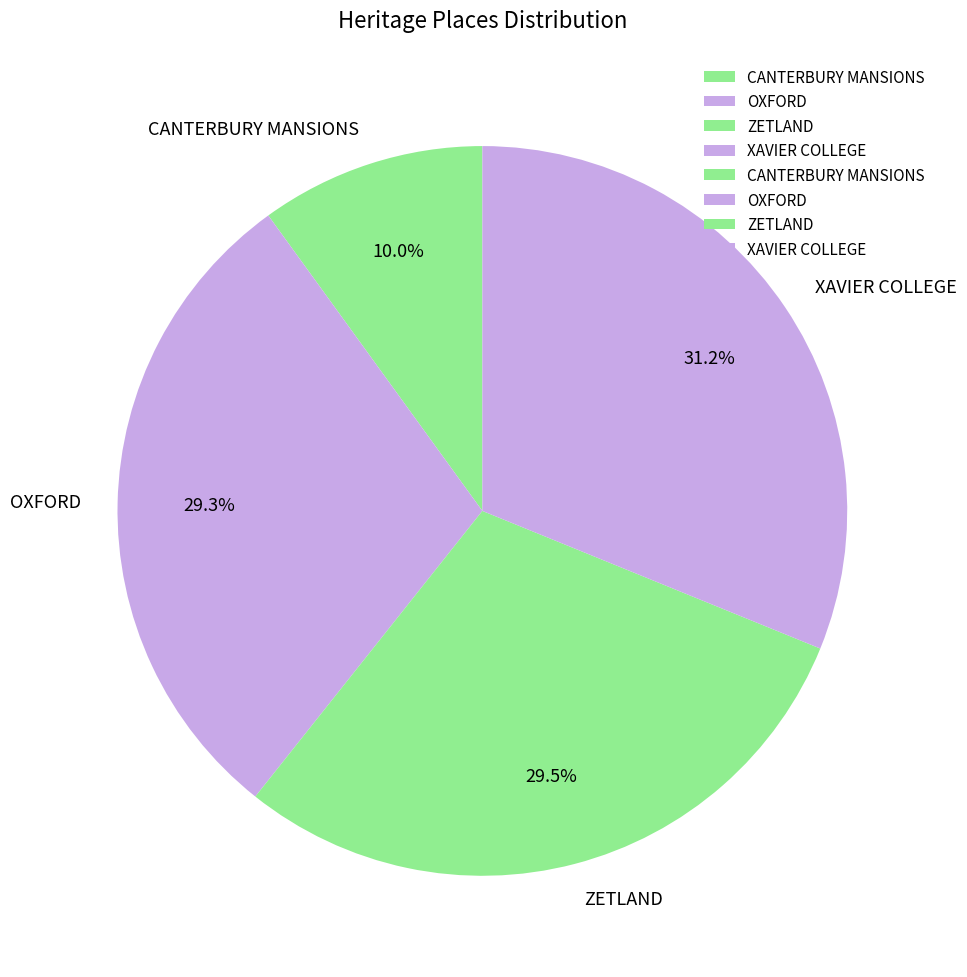

Is it true that XAVIER COLLEGE is 31% of the pie?

True